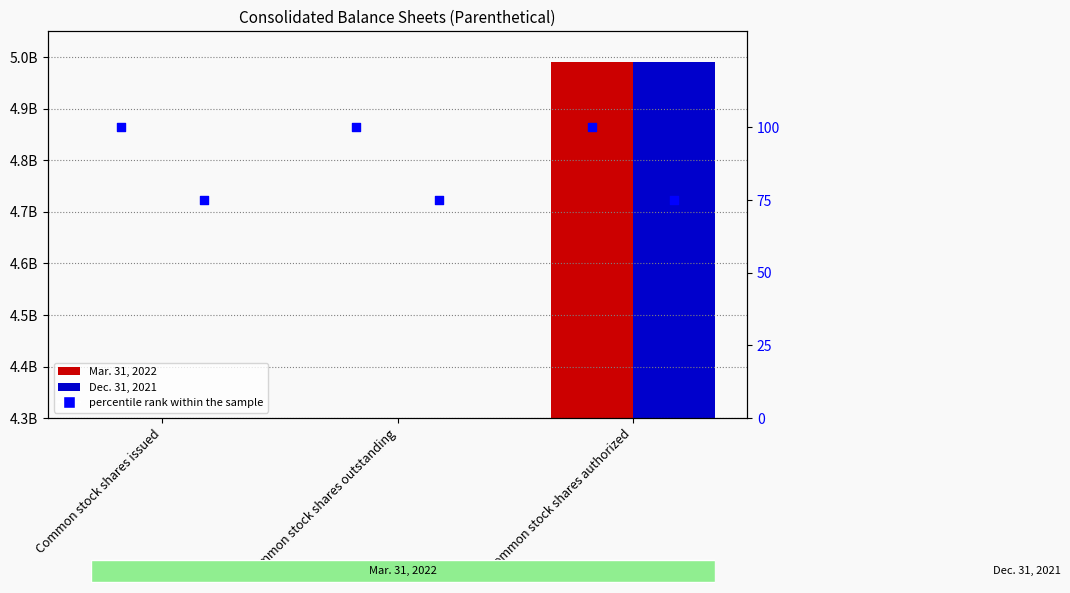

Is the value of Dec. 31, 2021 at Common stock shares authorized greater than the value of percentile rank within the sample at Common stock shares issued?

Yes